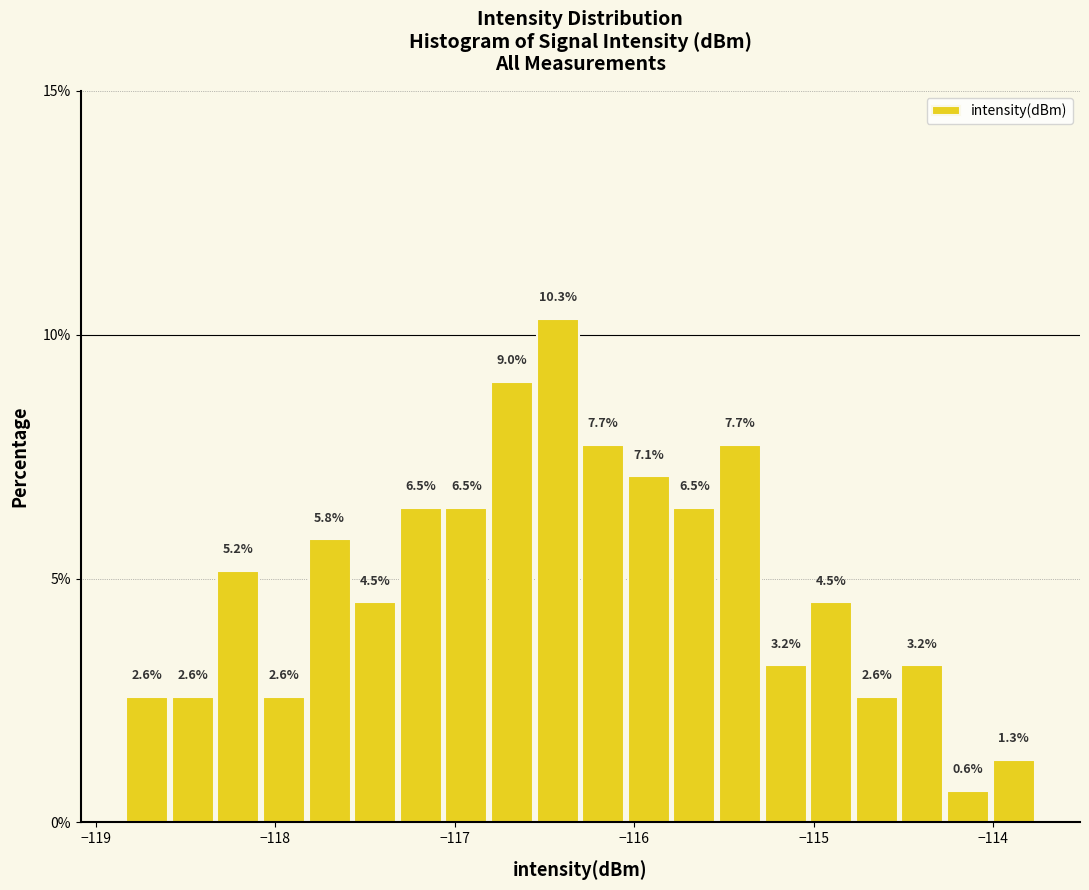

Read against the x-axis, roughly where is the centre of the tallest bar?

-116.4